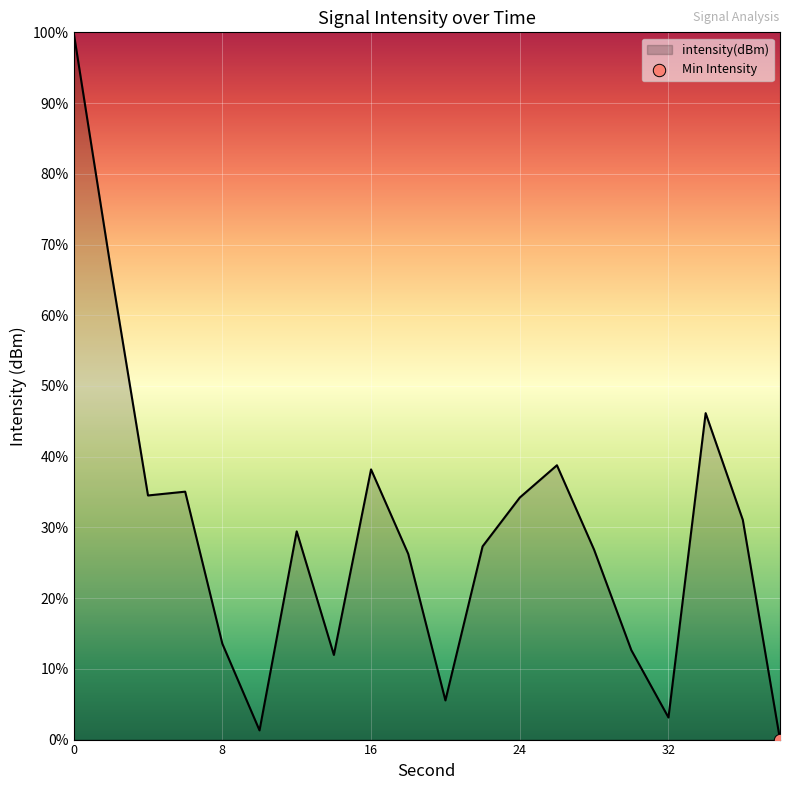

What is the greatest value displayed?

100.0